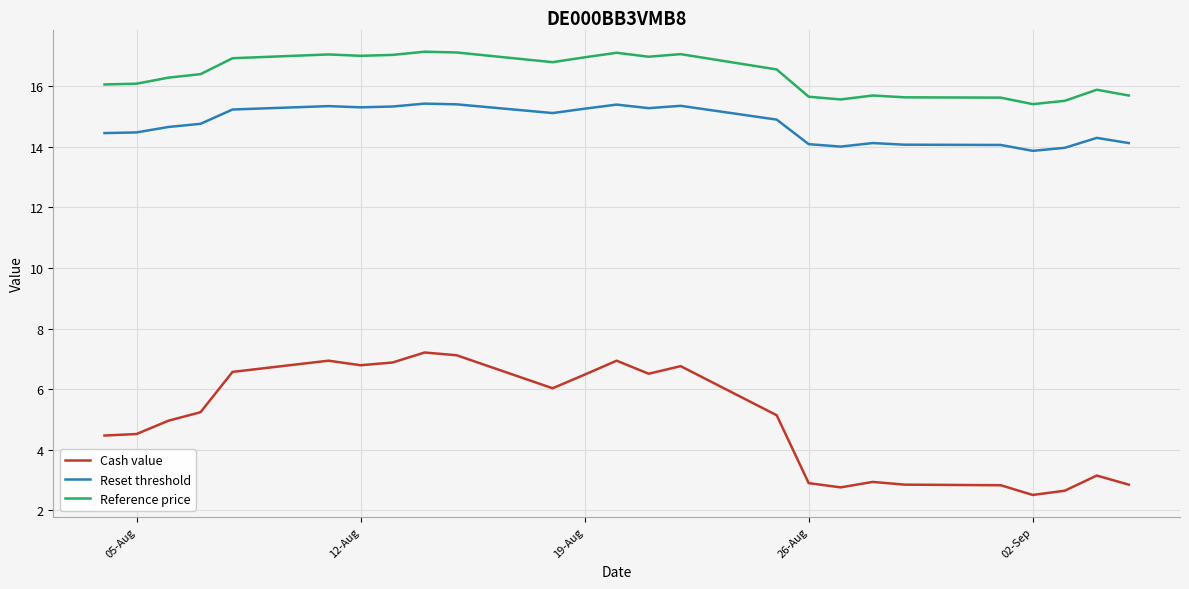

Which series has the largest total across all categories?

Reference price